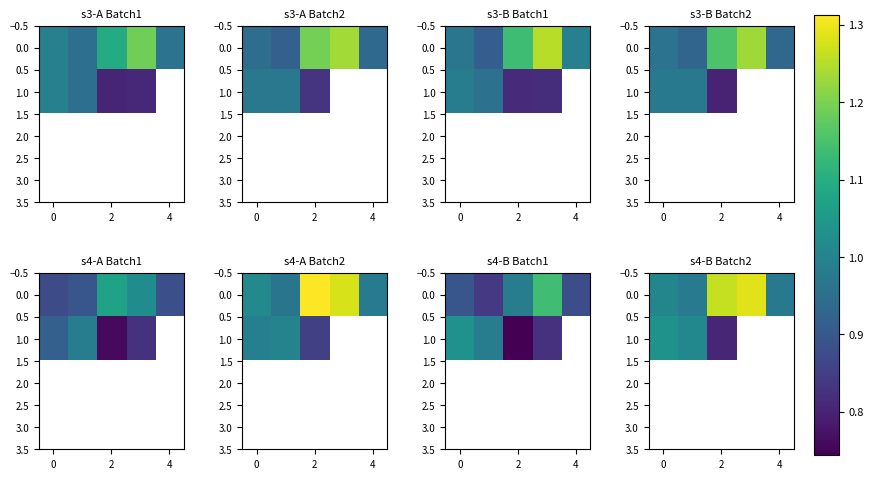

What is the difference between the second highest and minimum values in the 0.0 series?

0.3